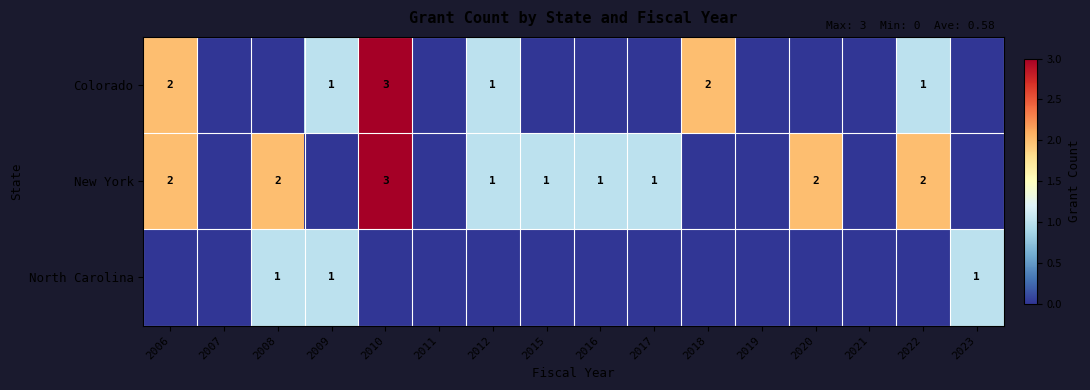

At how many categories does at least one series exceed 1?

6